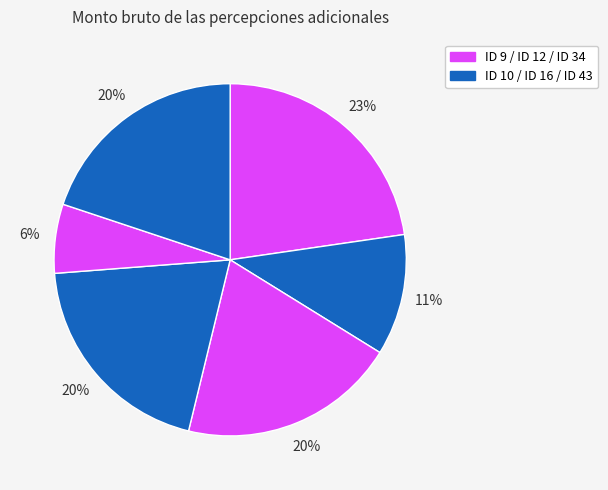

How many slices are in this pie chart?

6